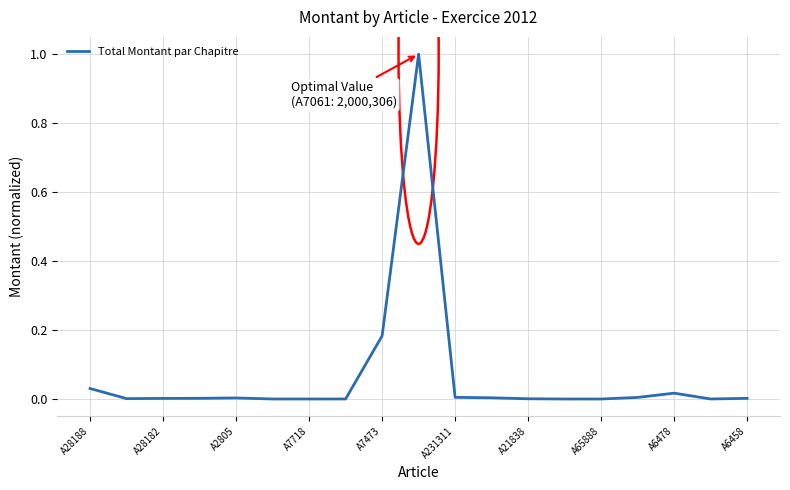

What is the greatest value displayed?

1.0